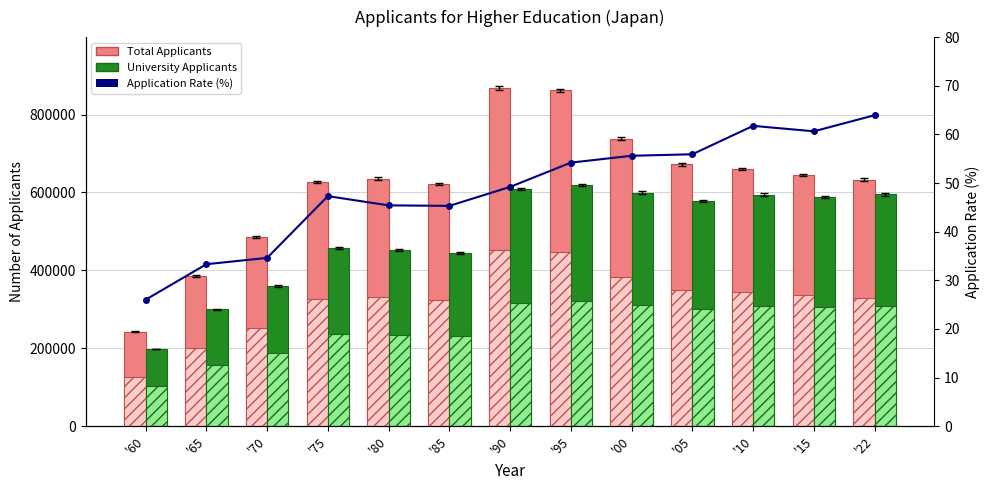

Reading left to right, list all the values displayed in this chart.

Total Applicants: 242353.0	385862.0	485958.0	627585.0	635884.0	622260.0	868717.0	862017.0	738443.0	672468.0	660190.0	645314.0	633128.0
University Applicants: 197847.0	300231.0	360175.0	457363.0	452065.0	444209.0	609408.0	619618.0	599914.0	577811.0	594620.0	588760.0	595179.0
Application Rate (%): 26.0	33.3	34.6	47.3	45.4	45.3	49.2	54.2	55.6	55.9	61.8	60.6	63.9